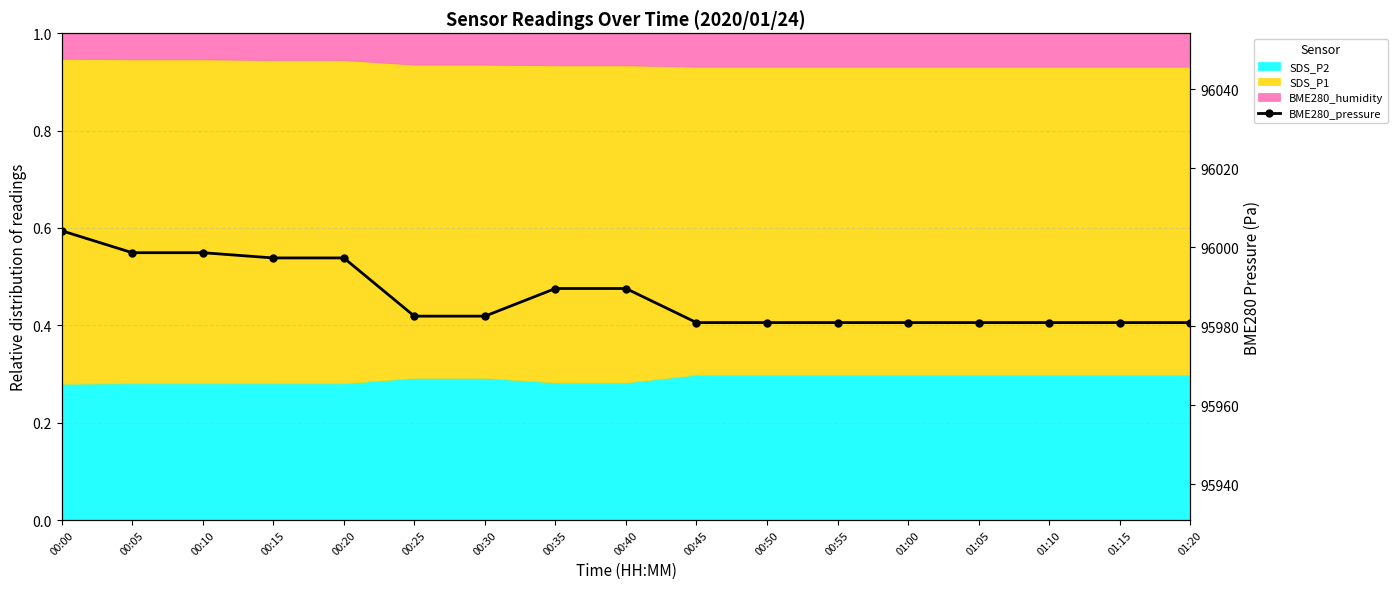

What is the label of the 4th point from the right?

01:05